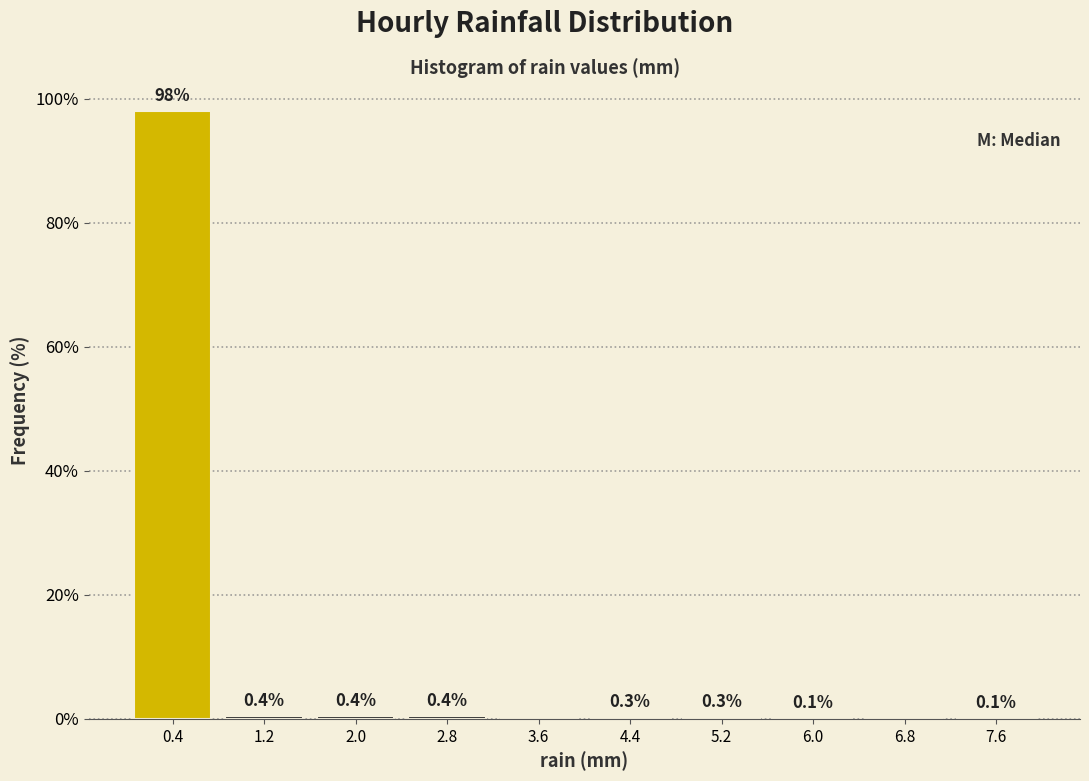

Over which range of the x-axis is the bar tallest?

0.0 to 0.8